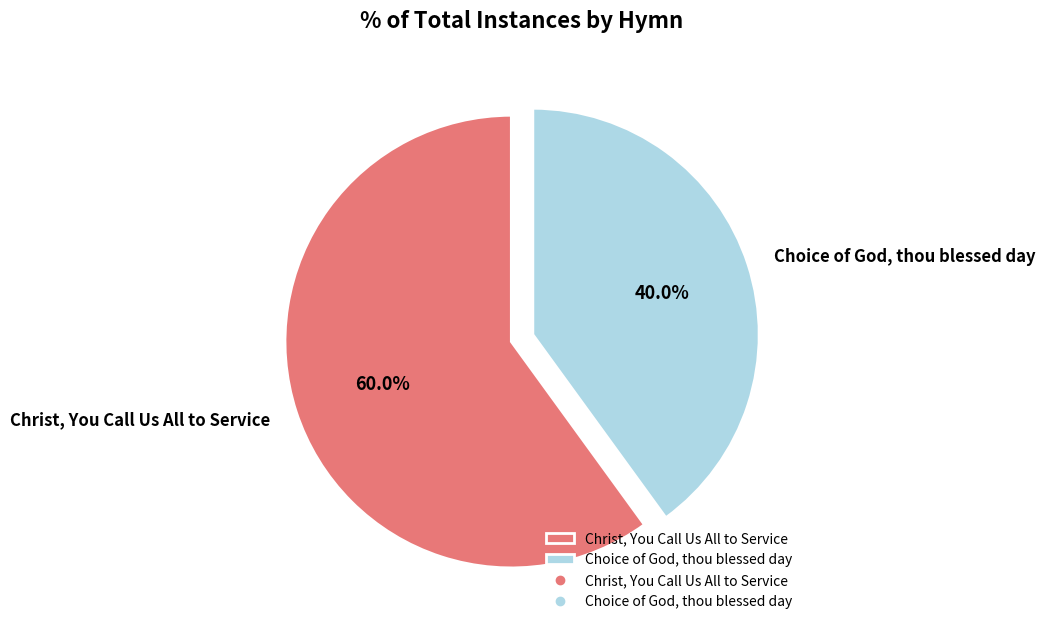

Is it true that Christ, You Call Us All to Service is 60% of the pie?

True